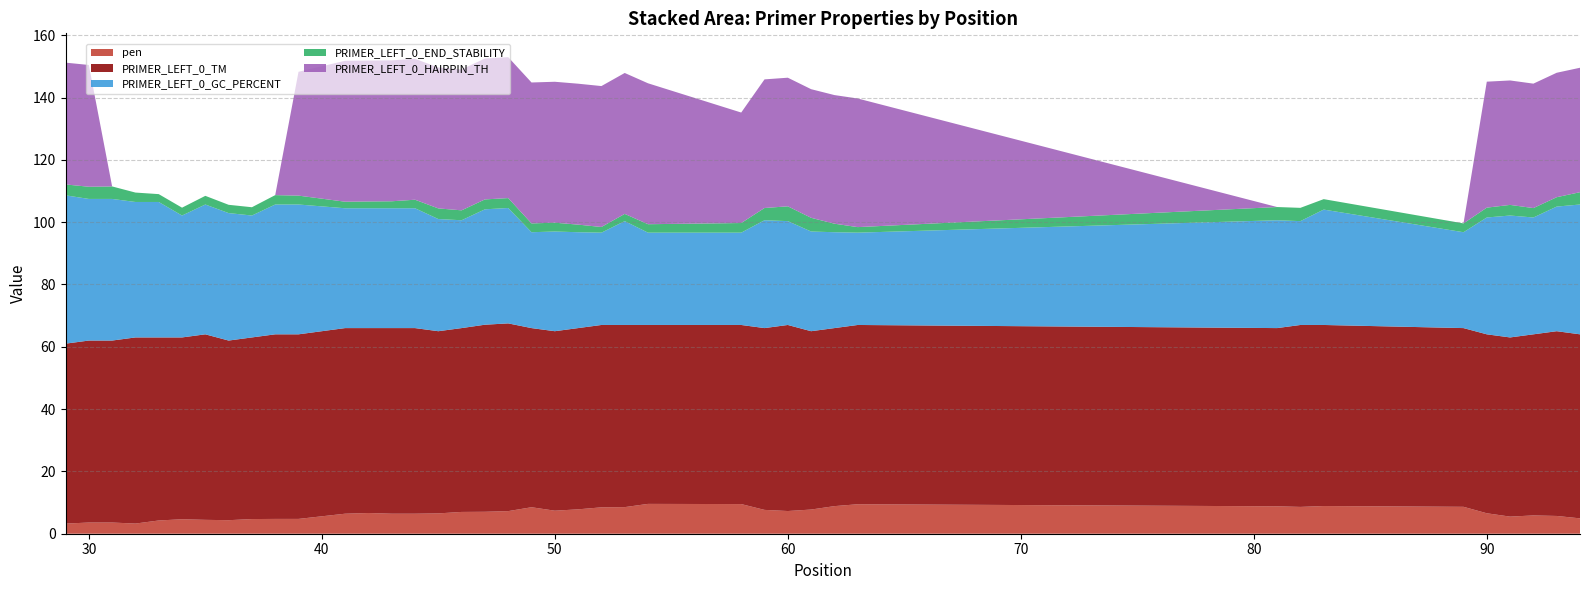

Reading left to right, transcribe all the data shown in this chart.

pen: 29=3.2	30=3.6	31=3.6	32=3.3	33=4.2	34=4.6	35=4.5	36=4.3	37=4.7	38=4.8	39=4.8	41=6.4	42=6.6	43=6.4	44=6.4	45=6.5	46=7.0	47=7.0	48=7.3	49=8.5	50=7.4	51=7.8	52=8.5	53=8.5	54=9.6	58=9.5	59=7.6	60=7.3	61=7.8	62=8.9	63=9.5	81=8.8	82=8.6	83=8.9	89=8.6	90=6.6	91=5.5	92=5.9	93=5.7	94=4.9
PRIMER_LEFT_0_TM: 29=57.8	30=58.4	31=58.4	32=59.7	33=58.8	34=58.4	35=59.5	36=57.7	37=58.3	38=59.2	39=59.2	41=59.6	42=59.4	43=59.6	44=59.6	45=58.5	46=59.0	47=60.0	48=60.3	49=57.5	50=57.6	51=58.2	52=58.5	53=58.5	54=57.4	58=57.5	59=58.4	60=59.7	61=57.2	62=57.1	63=57.5	81=57.2	82=58.4	83=58.1	89=57.4	90=57.4	91=57.5	92=58.1	93=59.3	94=59.1
PRIMER_LEFT_0_GC_PERCENT: 29=47.6	30=45.5	31=45.5	32=43.5	33=43.5	34=39.1	35=41.7	36=40.9	37=39.1	38=41.7	39=41.7	41=38.5	42=38.5	43=38.5	44=38.5	45=36.0	46=34.6	47=37.0	48=37.0	49=30.8	50=32.0	51=30.8	52=29.6	53=33.3	54=29.6	58=29.6	59=34.6	60=33.3	61=32.0	62=30.8	63=29.6	81=34.6	82=33.3	83=37.0	89=30.8	90=37.5	91=39.1	92=37.5	93=40.0	94=41.7
PRIMER_LEFT_0_END_STABILITY: 29=3.5	30=3.9	31=4.0	32=3.0	33=2.5	34=2.5	35=2.8	36=2.7	37=2.7	38=3.0	39=2.9	41=2.1	42=2.2	43=2.2	44=2.7	45=3.4	46=3.2	47=3.2	48=3.2	49=2.8	50=2.8	51=2.4	52=1.8	53=2.3	54=2.7	58=3.1	59=3.9	60=4.8	61=4.4	62=2.7	63=1.8	81=4.2	82=4.3	83=3.4	89=2.8	90=3.2	91=3.4	92=3.0	93=3.0	94=4.0
PRIMER_LEFT_0_HAIRPIN_TH: 29=39.1	30=39.1	31=0.0	32=0.0	33=0.0	34=0.0	35=0.0	36=0.0	37=0.0	38=0.0	39=39.7	41=45.2	42=45.2	43=45.2	44=45.2	45=45.2	46=45.2	47=45.2	48=45.2	49=45.2	50=45.2	51=45.2	52=45.2	53=45.2	54=45.2	58=35.5	59=41.3	60=41.3	61=41.3	62=41.3	63=41.3	81=0.0	82=0.0	83=0.0	89=0.0	90=40.4	91=39.9	92=39.9	93=39.9	94=39.9